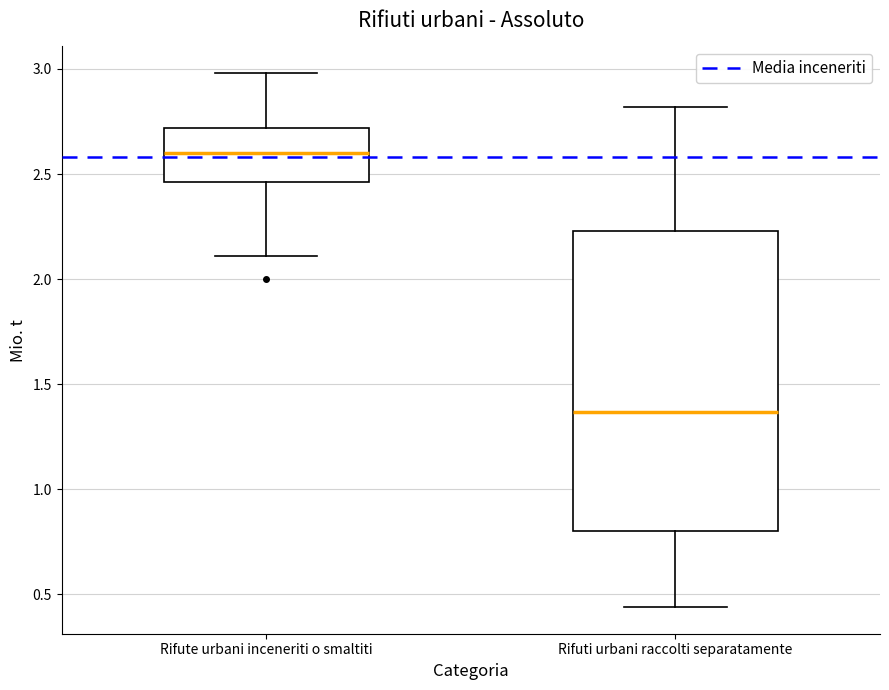

Where does the median line of the box for Rifuti urbani raccolti separatamente sit on the y-axis? The values are not printed on the chart, so give them approximately, as read against the axis.

1.35